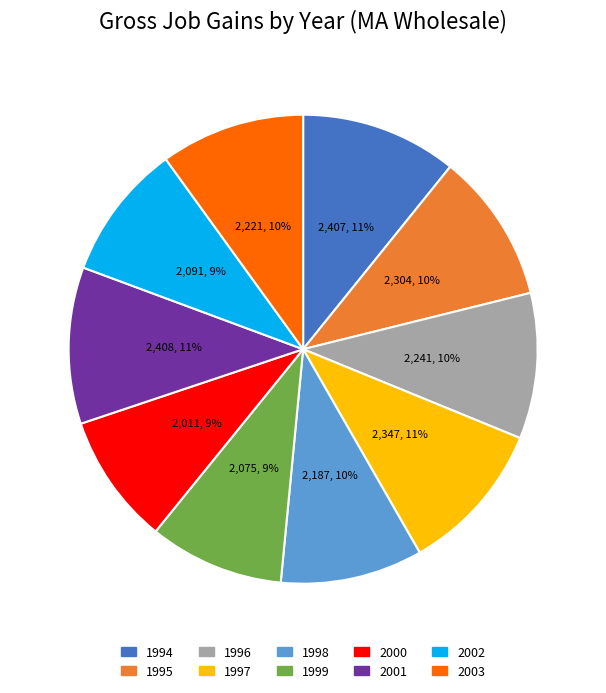

Is the sum of 2002 and 1996 greater than half?

No